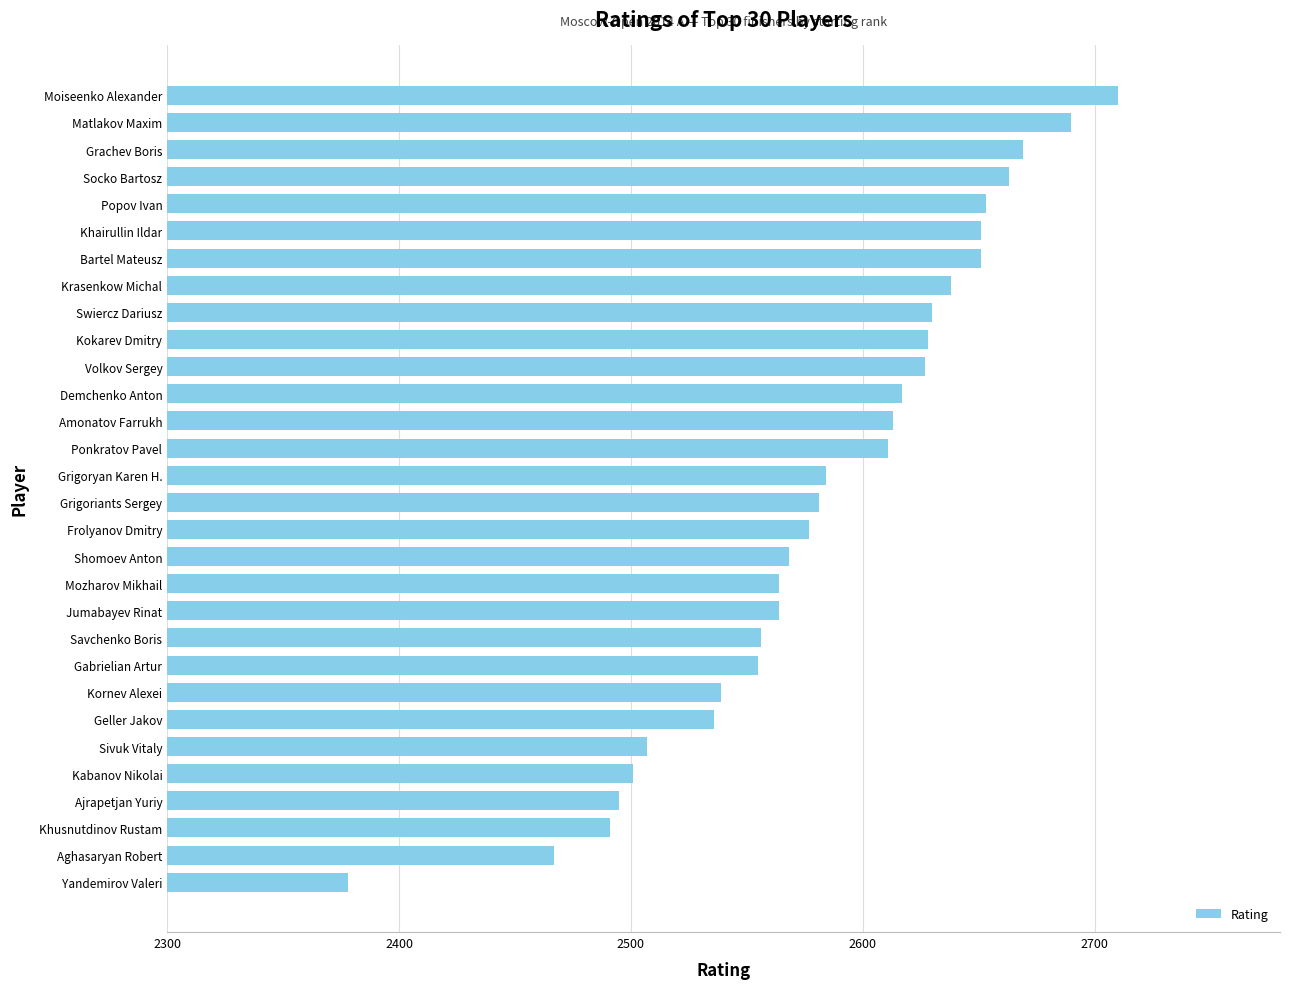

What is the maximum value shown in the chart?

2710